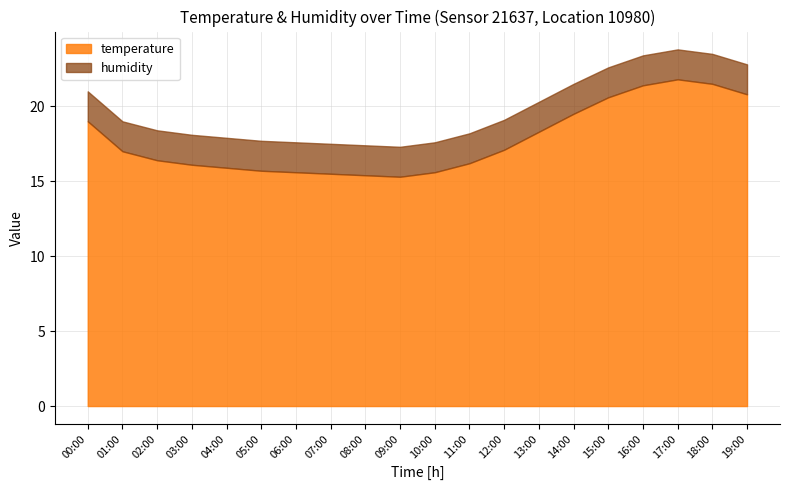

What is the highest value of the temperature series?

21.8